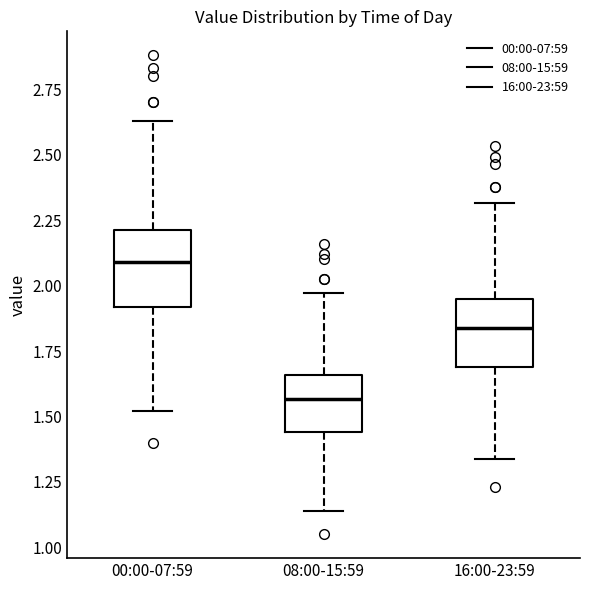

Reading left to right, read every box against the y-axis: the position of its median line, the range the box covers, and the ends of its whiskers. The values are not printed on the chart, so give them approximately, as read against the axis.

00:00-07:59: median 2.10, box 1.90 to 2.20, whiskers 1.50 to 2.65
08:00-15:59: median 1.55, box 1.45 to 1.65, whiskers 1.15 to 1.95
16:00-23:59: median 1.85, box 1.70 to 1.95, whiskers 1.35 to 2.30